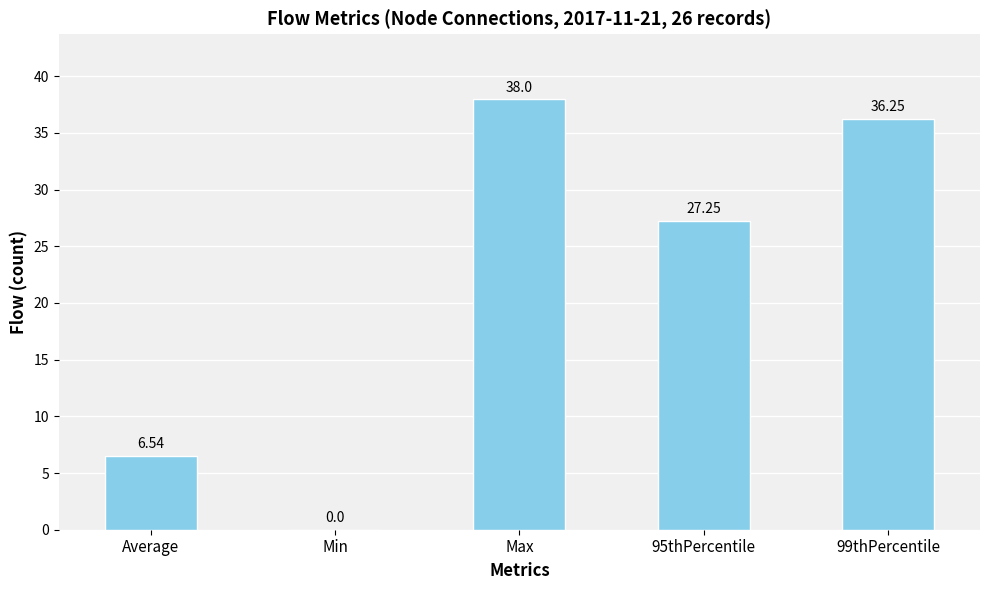

What is the sum of all values?

108.0